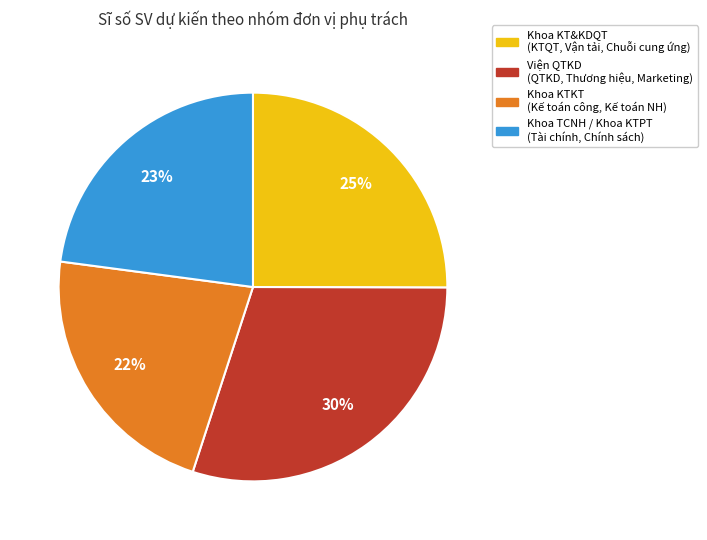

Is there any slice that represents more than half of the pie?

No